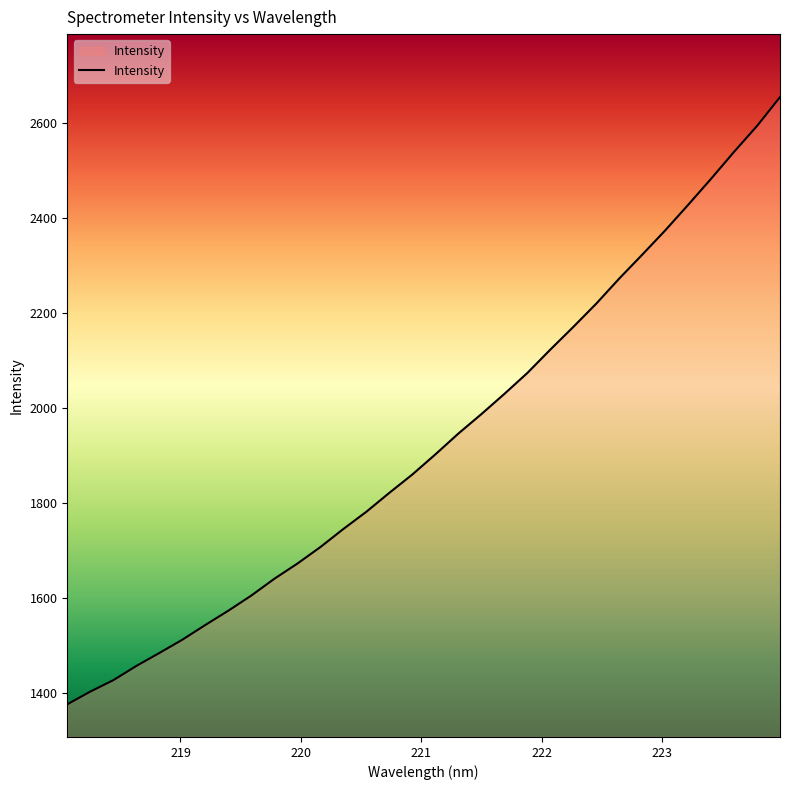

What is the difference between the maximum and minimum values?

1279.1